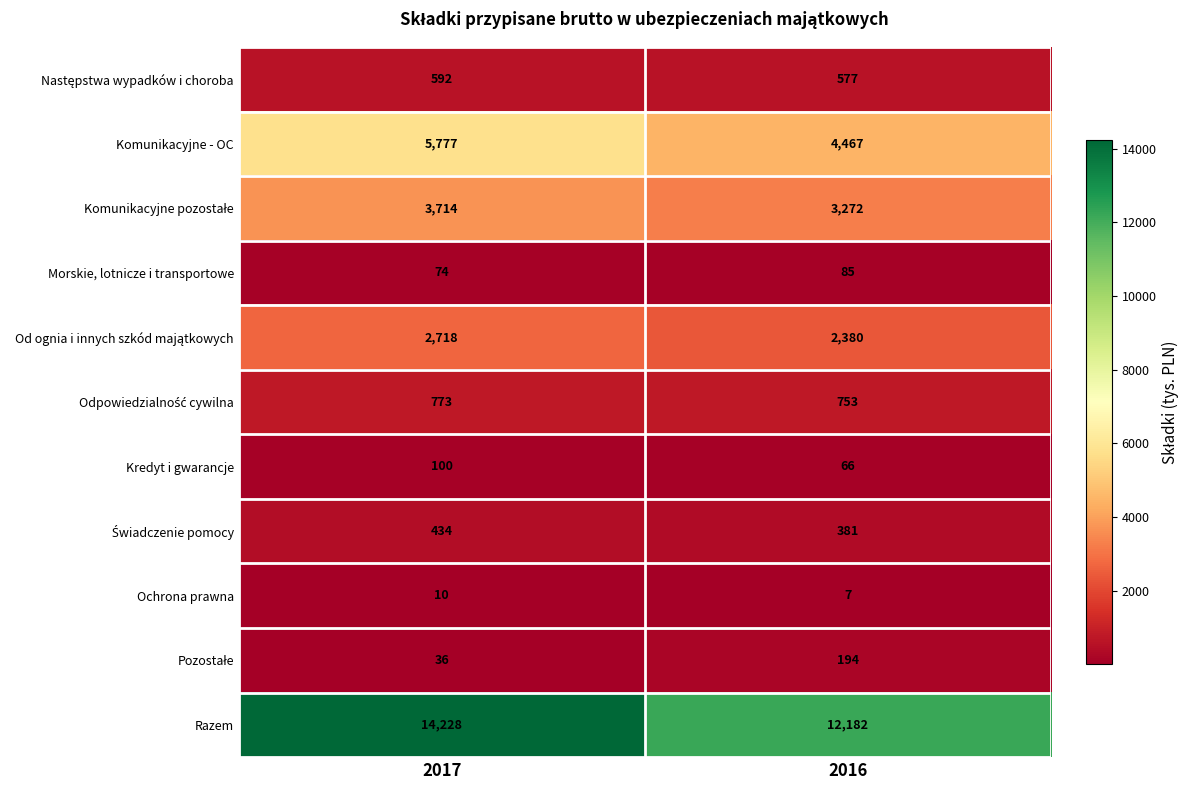

The value of Razem at 2016 is 19353. True or false?

False